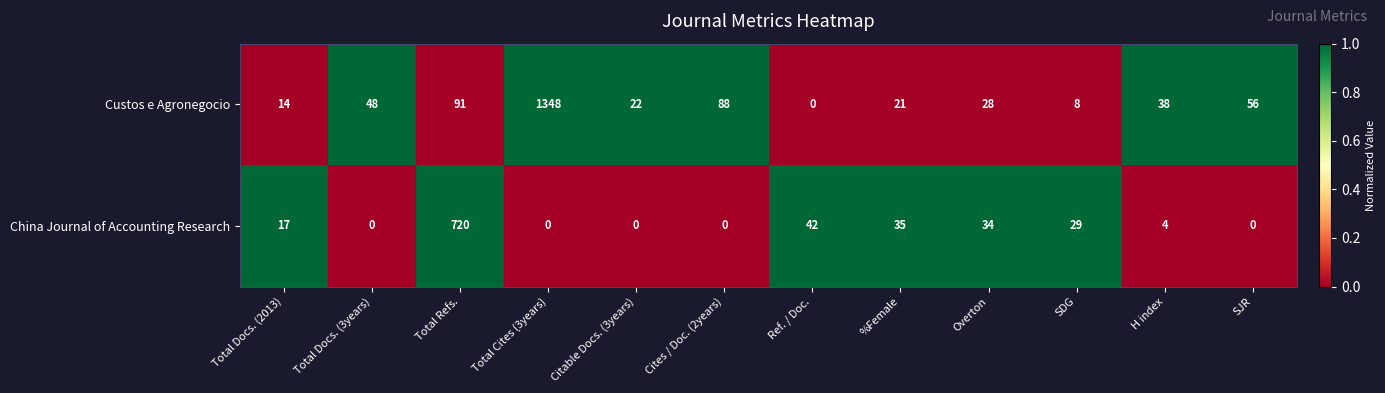

Rank the series at Citable Docs. (3years) from lowest to highest value.

China Journal of Accounting Research, Custos e Agronegocio